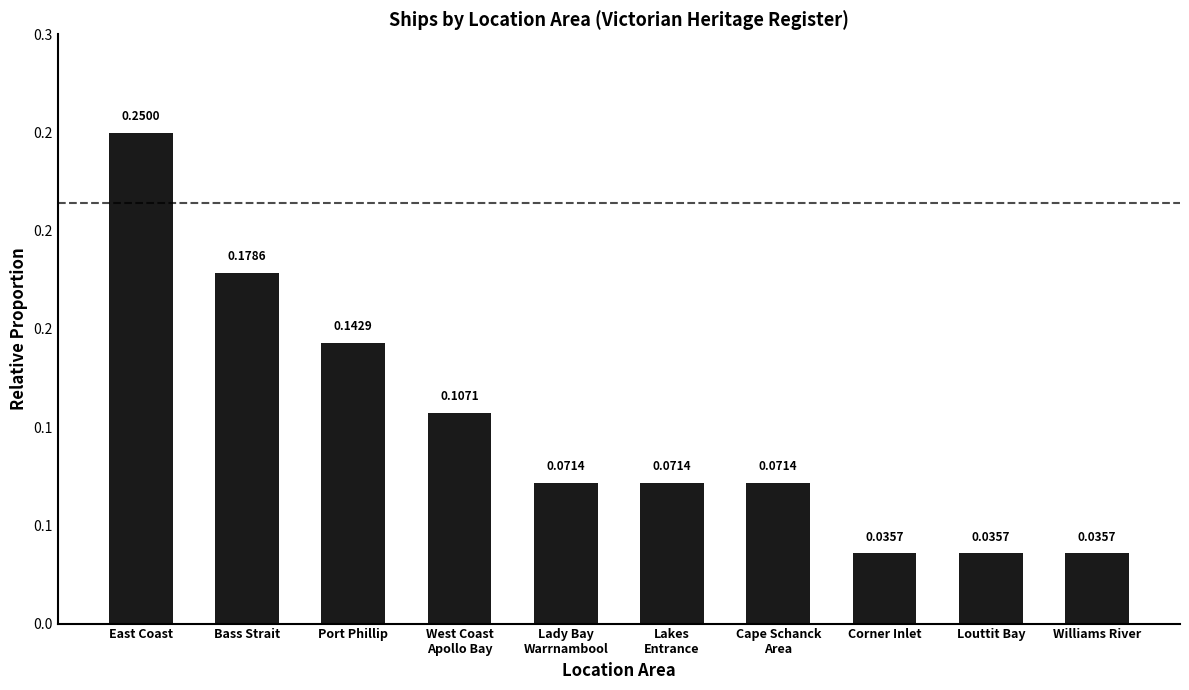

Reading left to right, what are all the values shown in this chart?

East Coast=0.2	Bass Strait=0.2	Port Phillip=0.1	West Coast
Apollo Bay=0.1	Lady Bay
Warrnambool=0.1	Lakes
Entrance=0.1	Cape Schanck
Area=0.1	Corner Inlet=0.0	Louttit Bay=0.0	Williams River=0.0